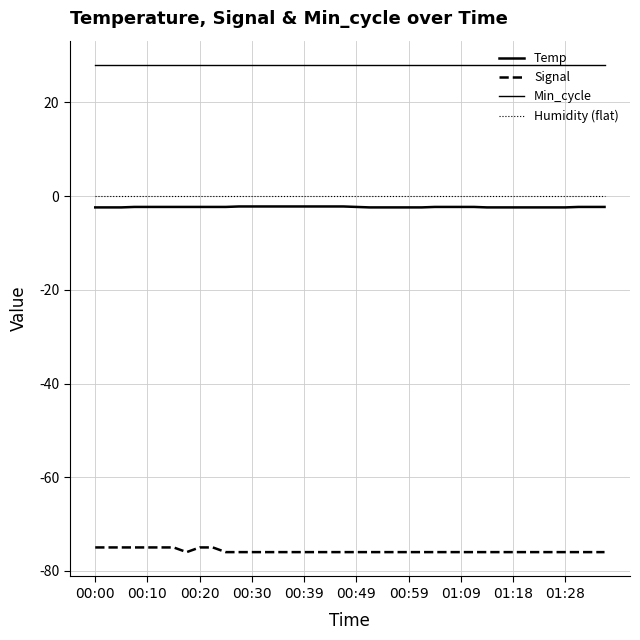

True or false: Min_cycle has more than 1 points higher than both neighbors.

False